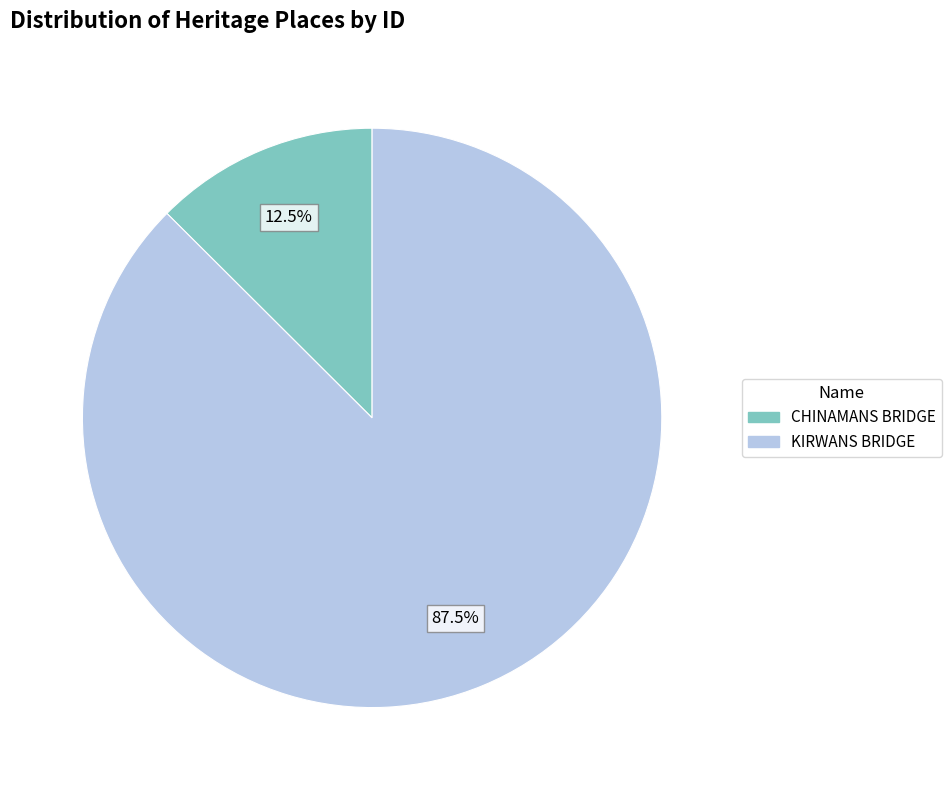

How many segments does this pie chart have?

2